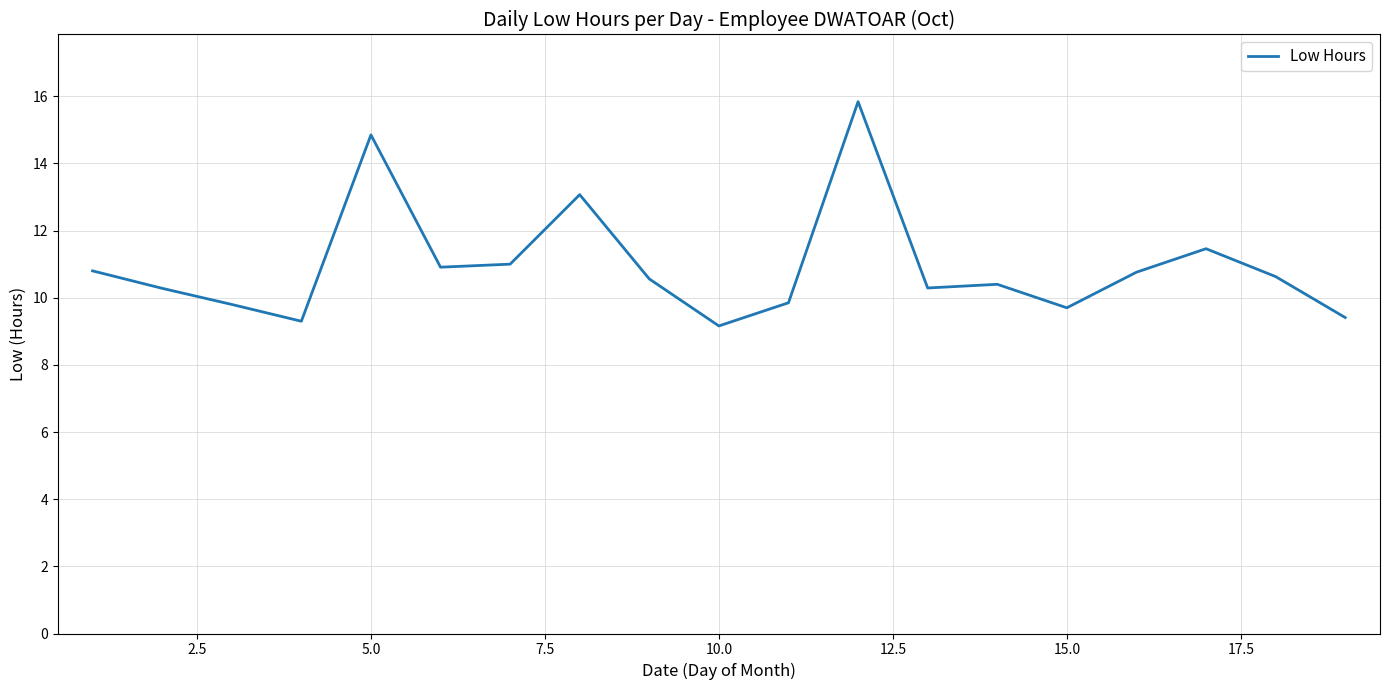

Count the number of values greater than 10.

13